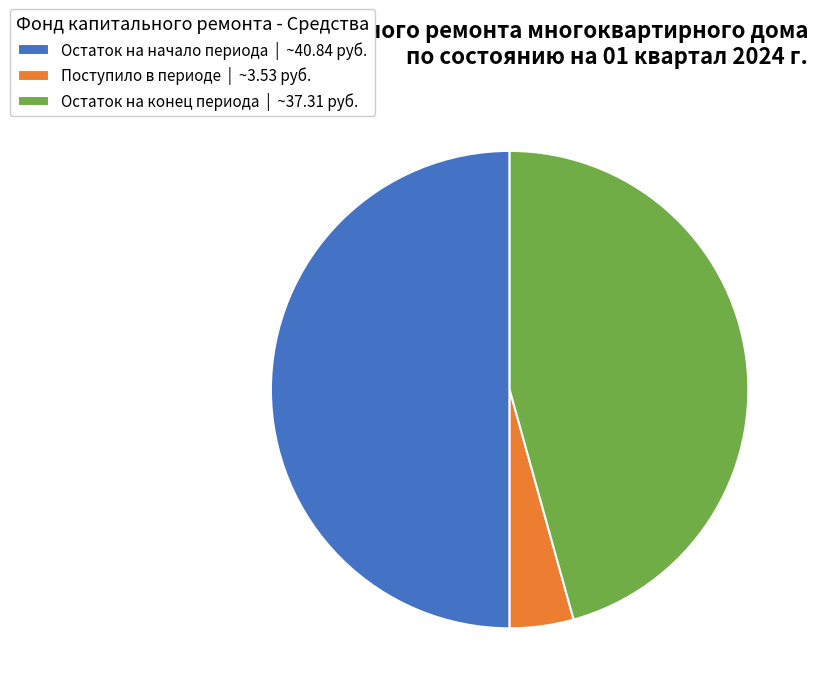

Is it true that Остаток на начало периода | ~40.84 руб. is 50% of the pie?

True